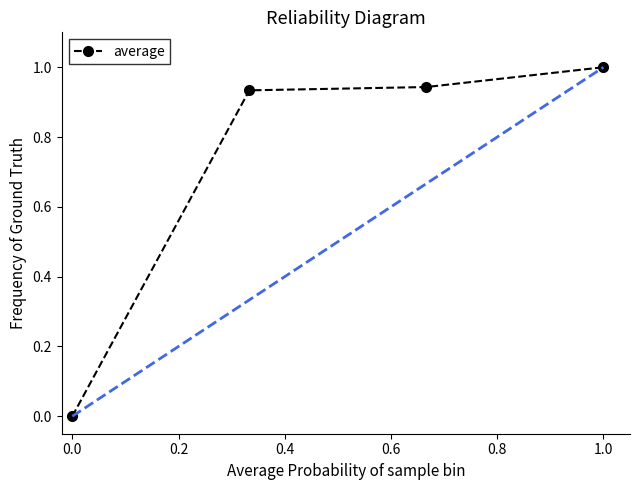

True or false: the data has more than 1 interior local peaks.

False